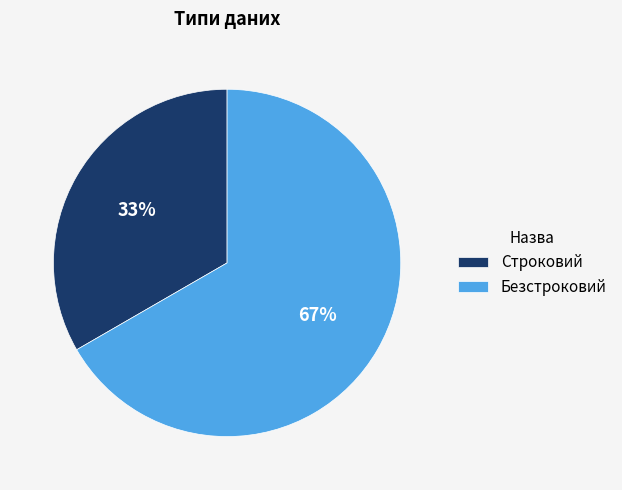

To the nearest percent, what percentage of the pie is Безстроковий?

67%